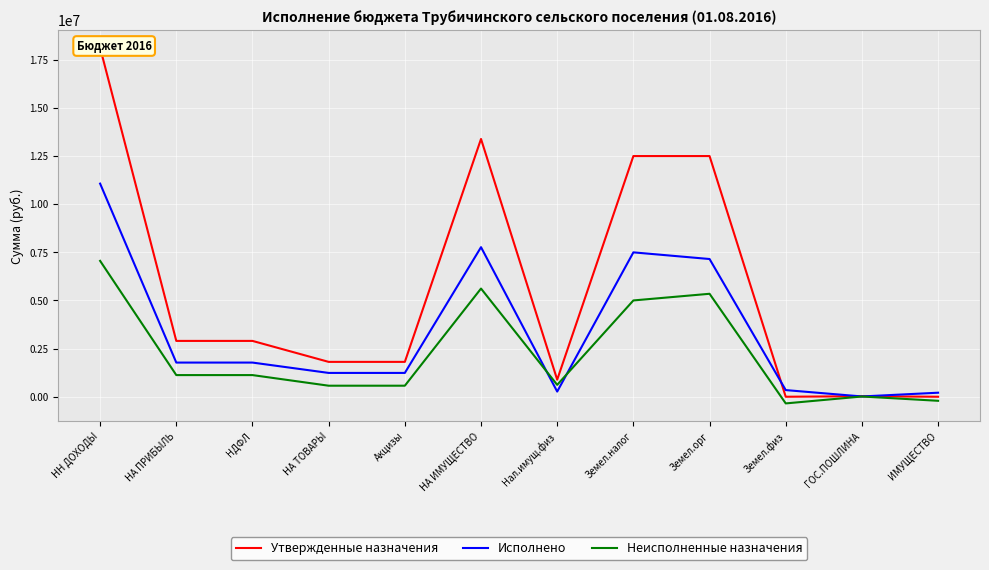

The Неисполненные назначения series shows 5001435.5 at Земел.налог. True or false?

True